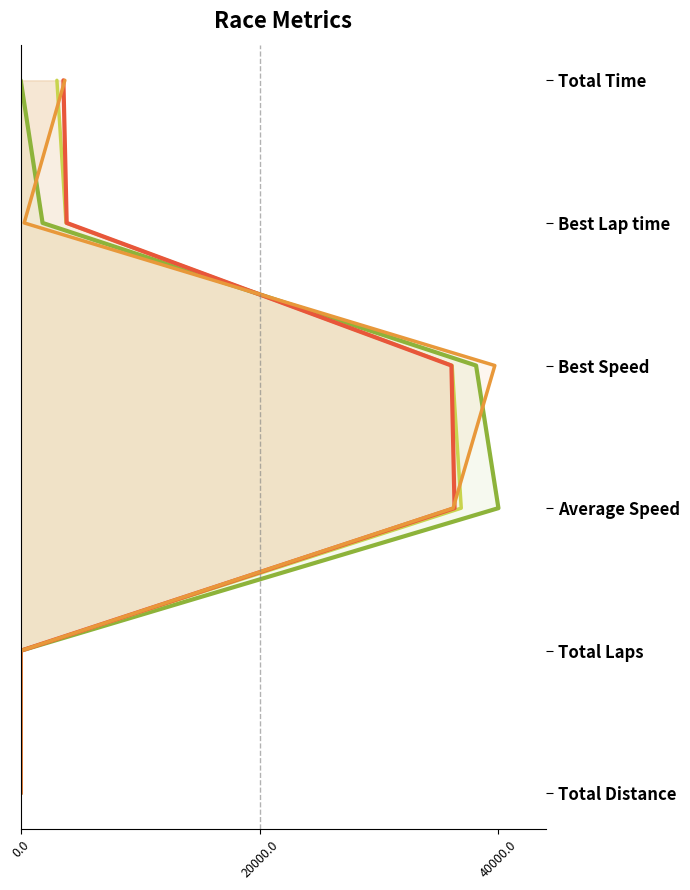

Which series has the largest total across all categories?

Fossa